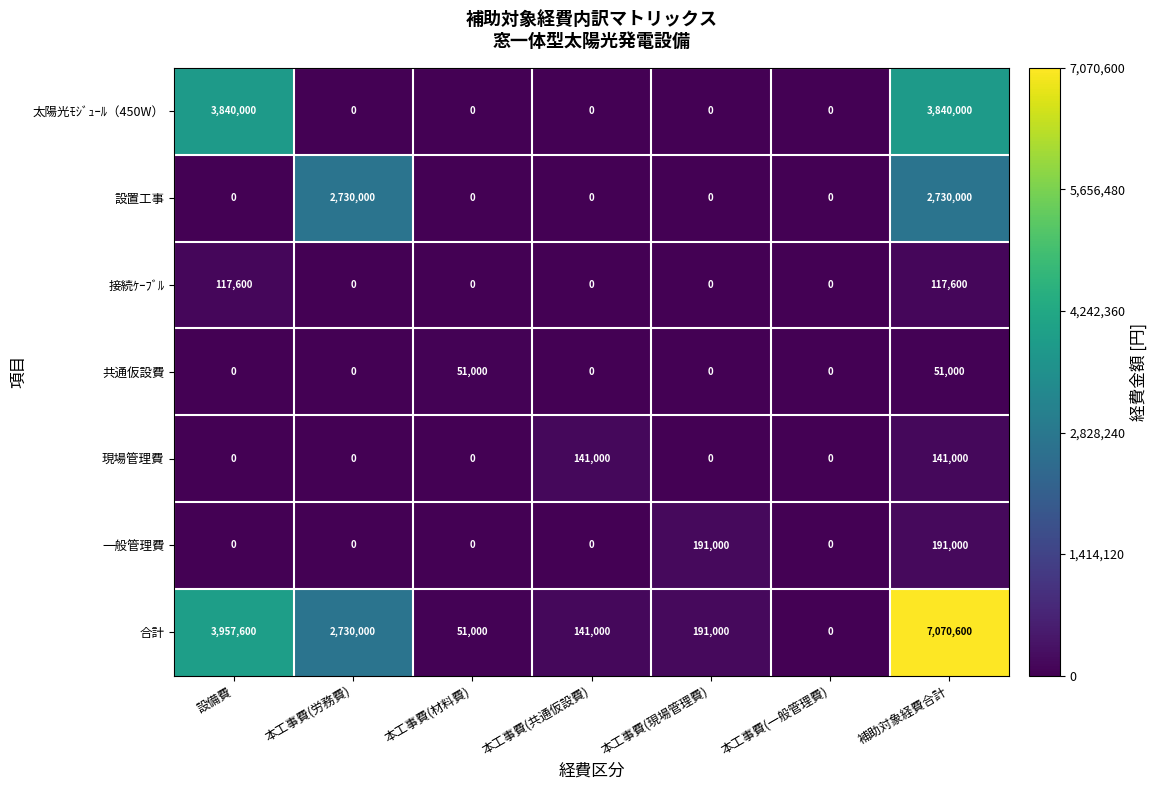

The 共通仮設費 series shows 0 at 本工事費(一般管理費). True or false?

True